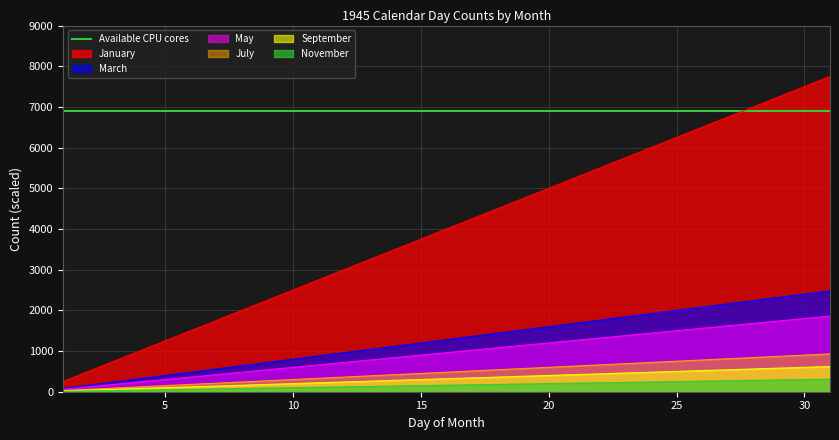

What is the spread (max minus min) of values at 26?

6240